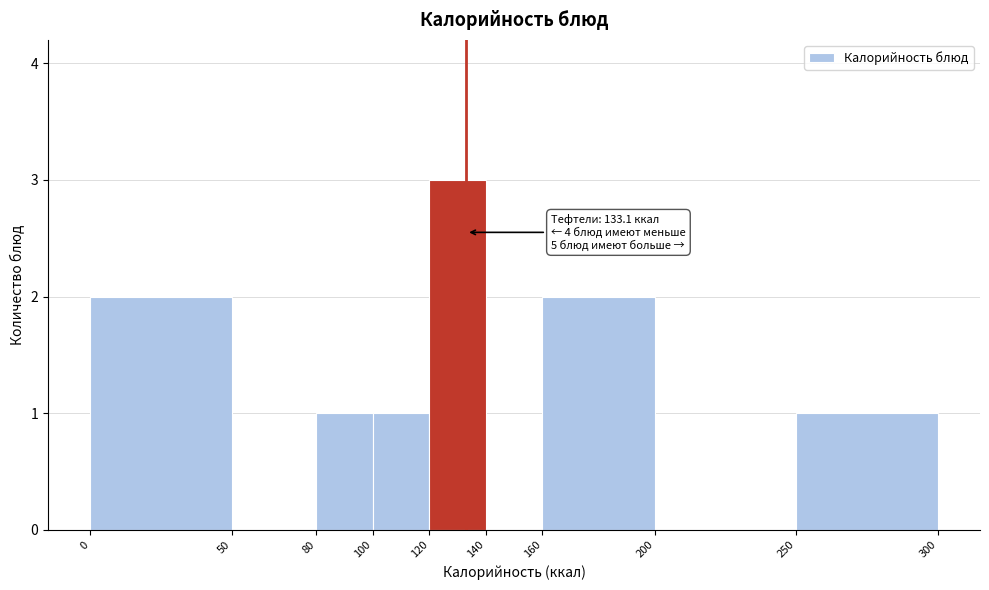

Over which range of the x-axis is the bar tallest?

120 to 140